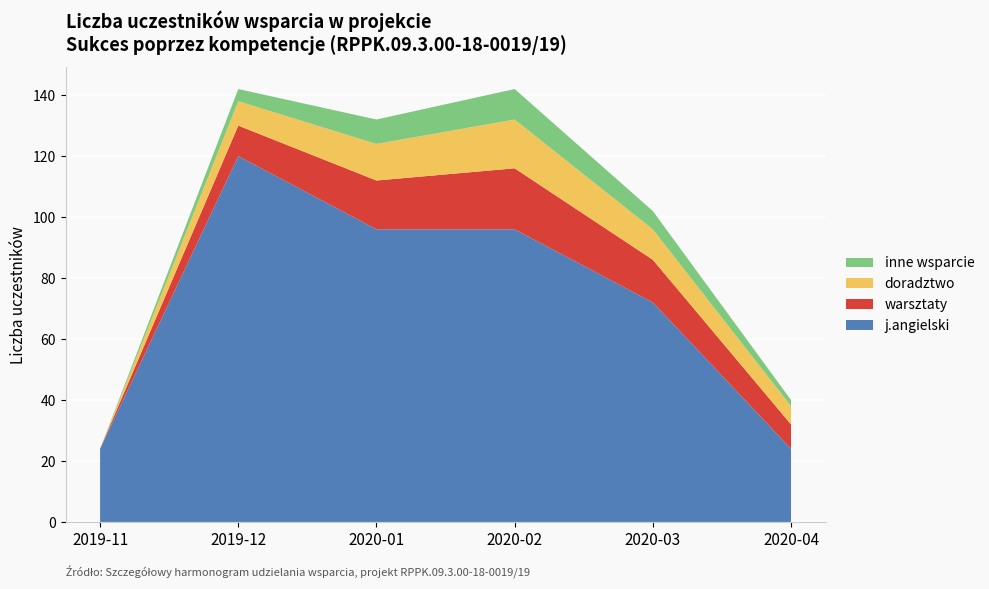

The j.angielski series shows 24 at 2019-11. True or false?

True